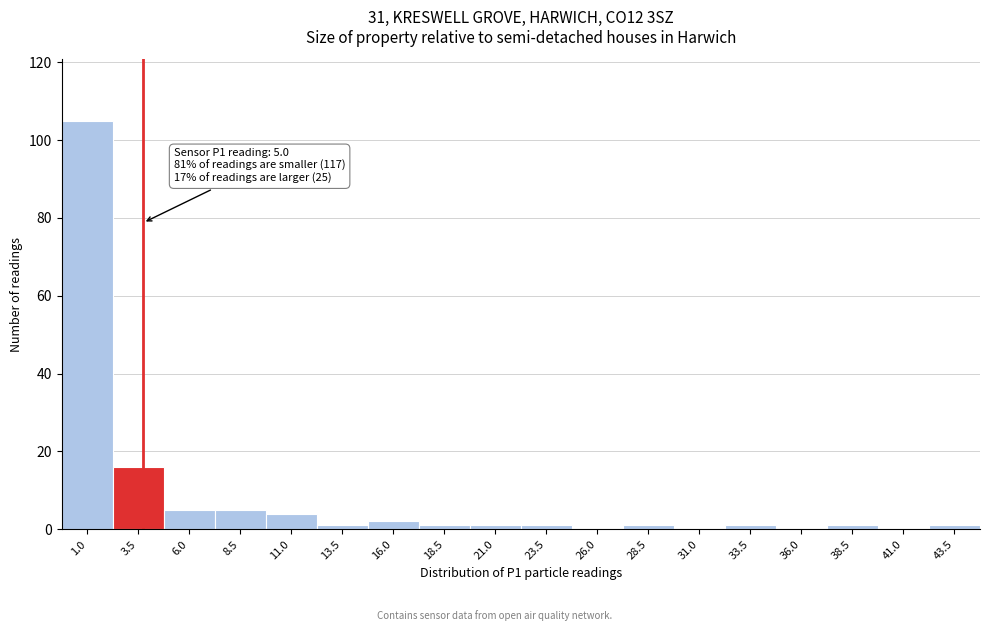

Reading left to right, list all the values displayed in this chart.

1.0=105	3.5=16	6.0=5	8.5=5	11.0=4	13.5=1	16.0=2	18.5=1	21.0=1	23.5=1	26.0=0	28.5=1	31.0=0	33.5=1	36.0=0	38.5=1	41.0=0	43.5=1